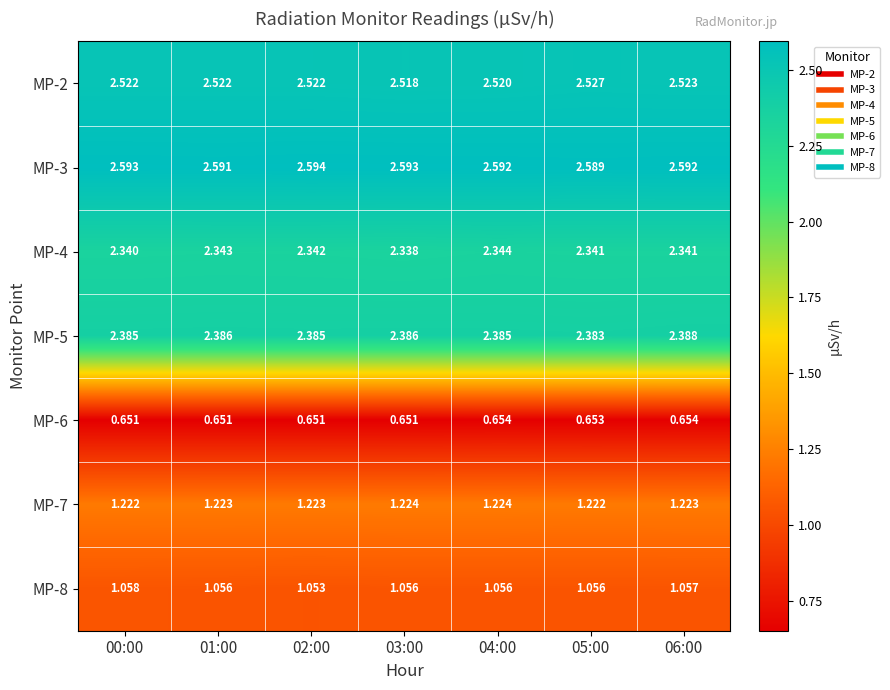

Is the value of MP-6 at 01:00 greater than the value of MP-7 at 06:00?

No